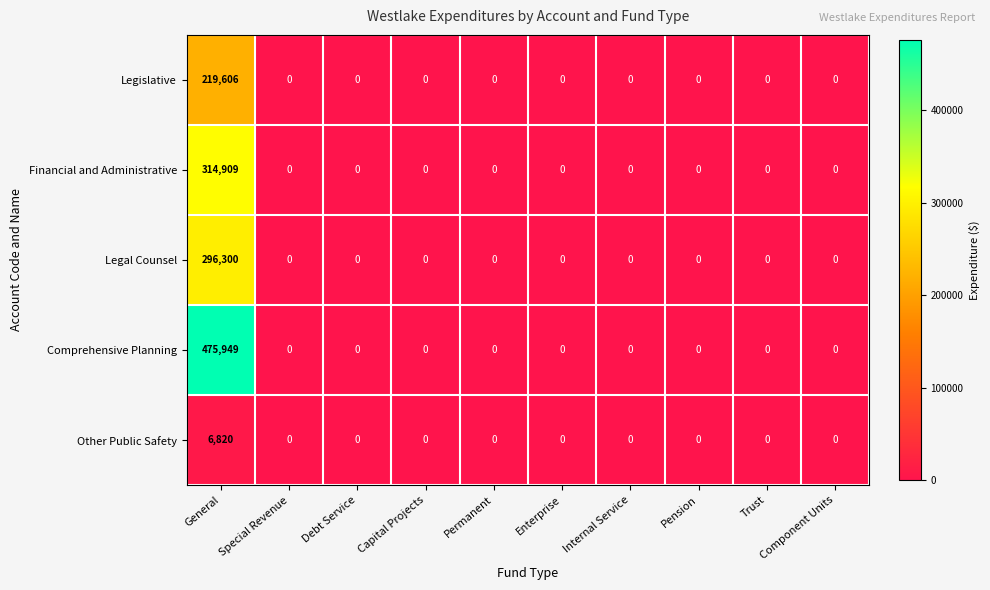

What is the sum of all Financial and Administrative values?

314909